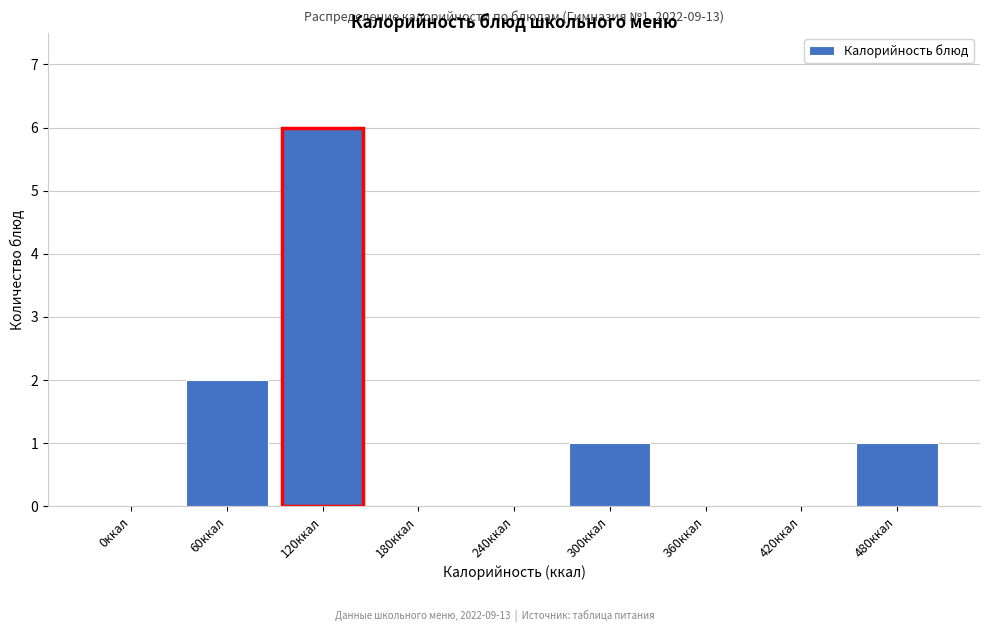

Reading right to left, what are all the values shown in this chart?

480ккал=1	420ккал=0	360ккал=0	300ккал=1	240ккал=0	180ккал=0	120ккал=6	60ккал=2	0ккал=0